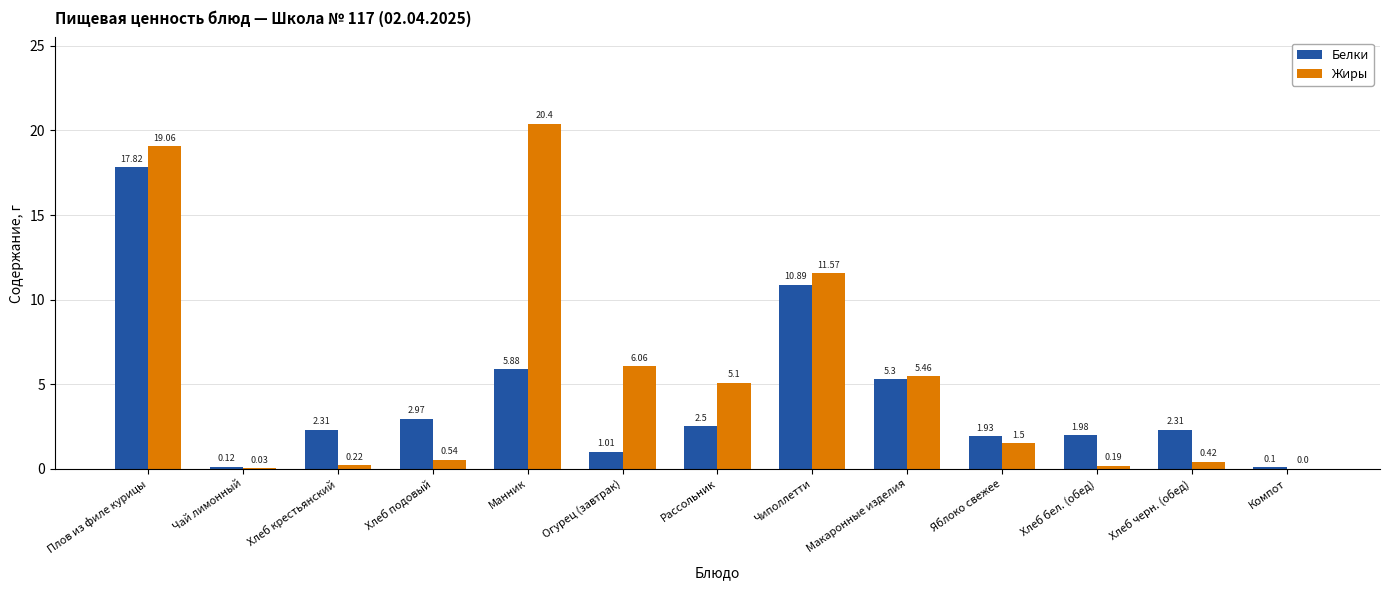

What value does the Жиры series have at Плов из филе курицы?

19.1